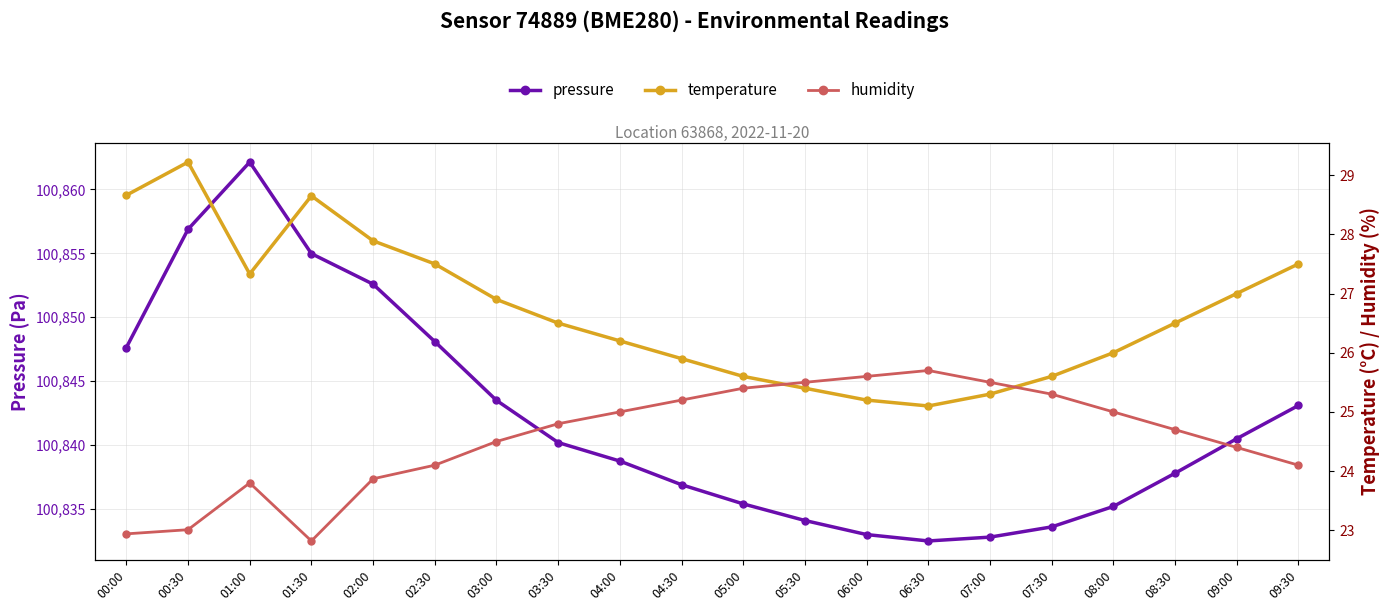

What is the maximum value shown in the chart?

100862.1